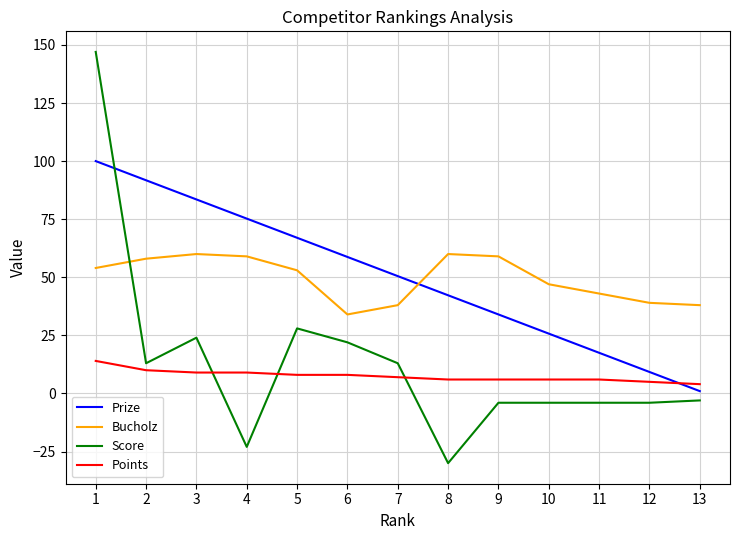

What is the total value across all series at 11?

62.5